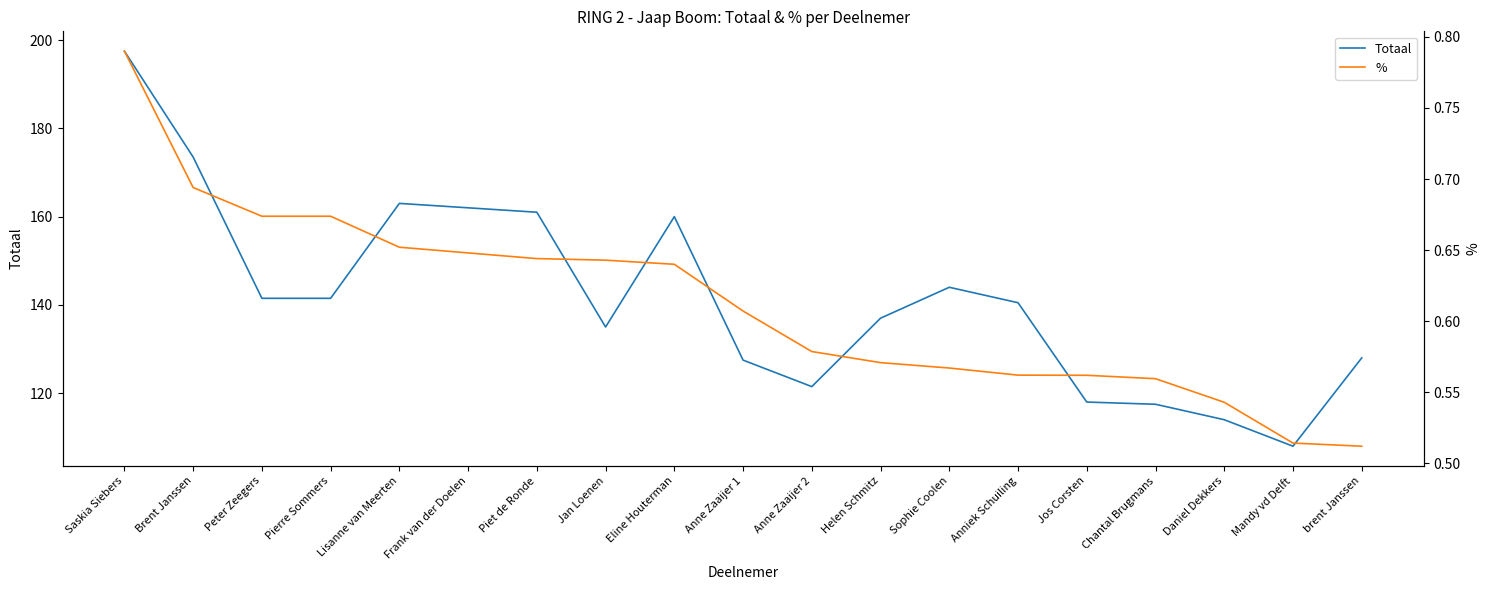

How many categories are shown in the chart?

19